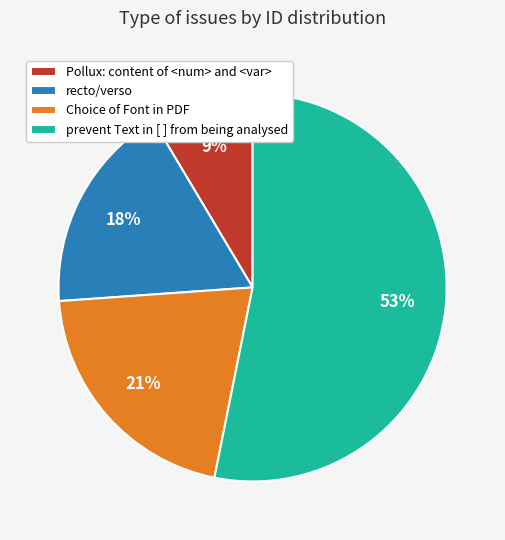

Between Pollux: content of <num> and <var> and prevent Text in [ ] from being analysed, which is larger?

prevent Text in [ ] from being analysed